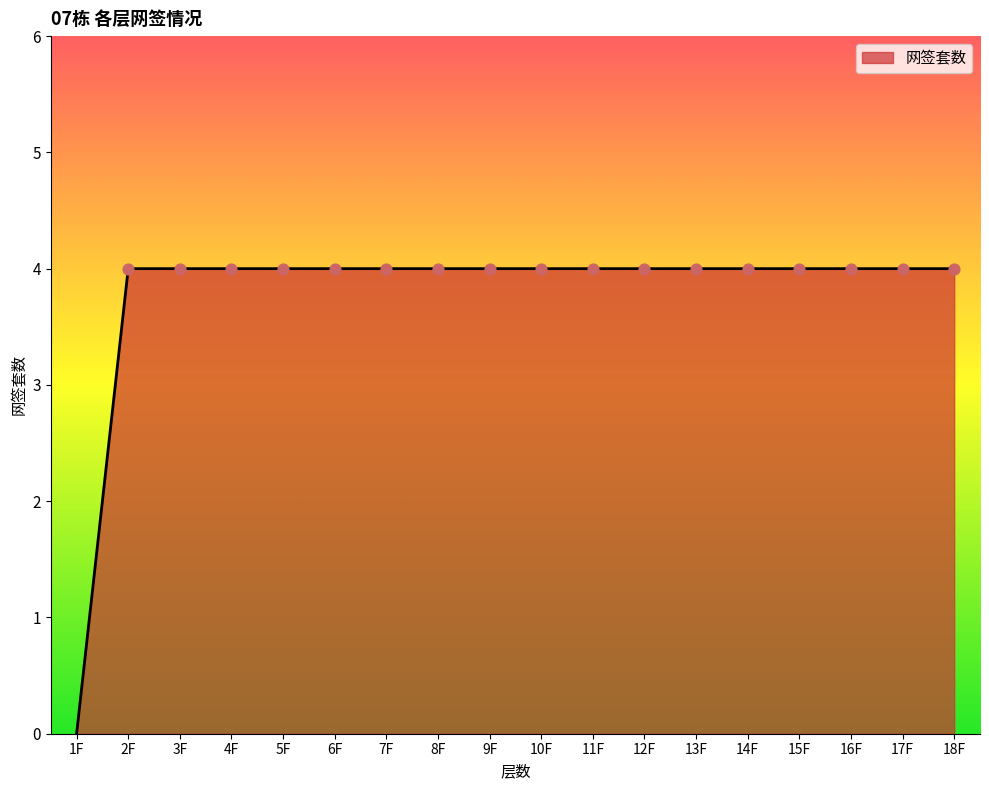

What is the ratio of the value at 13F to the value at 14F?

1.0